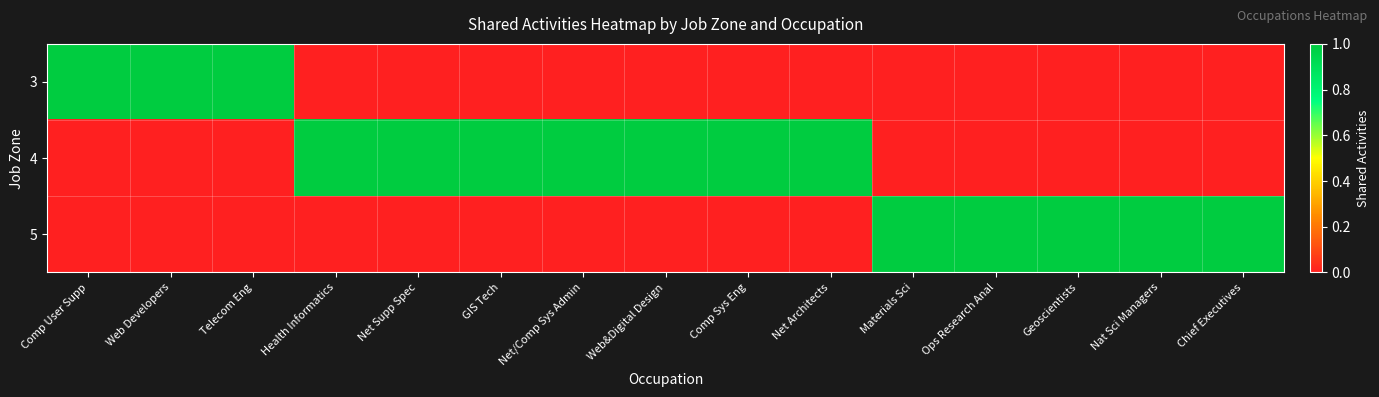

Reading left to right, extract all data points from this chart.

3: Comp User Supp=1	Web Developers=1	Telecom Eng=1	Health Informatics=0	Net Supp Spec=0	GIS Tech=0	Net/Comp Sys Admin=0	Web&Digital Design=0	Comp Sys Eng=0	Net Architects=0	Materials Sci=0	Ops Research Anal=0	Geoscientists=0	Nat Sci Managers=0	Chief Executives=0
4: Comp User Supp=0	Web Developers=0	Telecom Eng=0	Health Informatics=1	Net Supp Spec=1	GIS Tech=1	Net/Comp Sys Admin=1	Web&Digital Design=1	Comp Sys Eng=1	Net Architects=1	Materials Sci=0	Ops Research Anal=0	Geoscientists=0	Nat Sci Managers=0	Chief Executives=0
5: Comp User Supp=0	Web Developers=0	Telecom Eng=0	Health Informatics=0	Net Supp Spec=0	GIS Tech=0	Net/Comp Sys Admin=0	Web&Digital Design=0	Comp Sys Eng=0	Net Architects=0	Materials Sci=1	Ops Research Anal=1	Geoscientists=1	Nat Sci Managers=1	Chief Executives=1